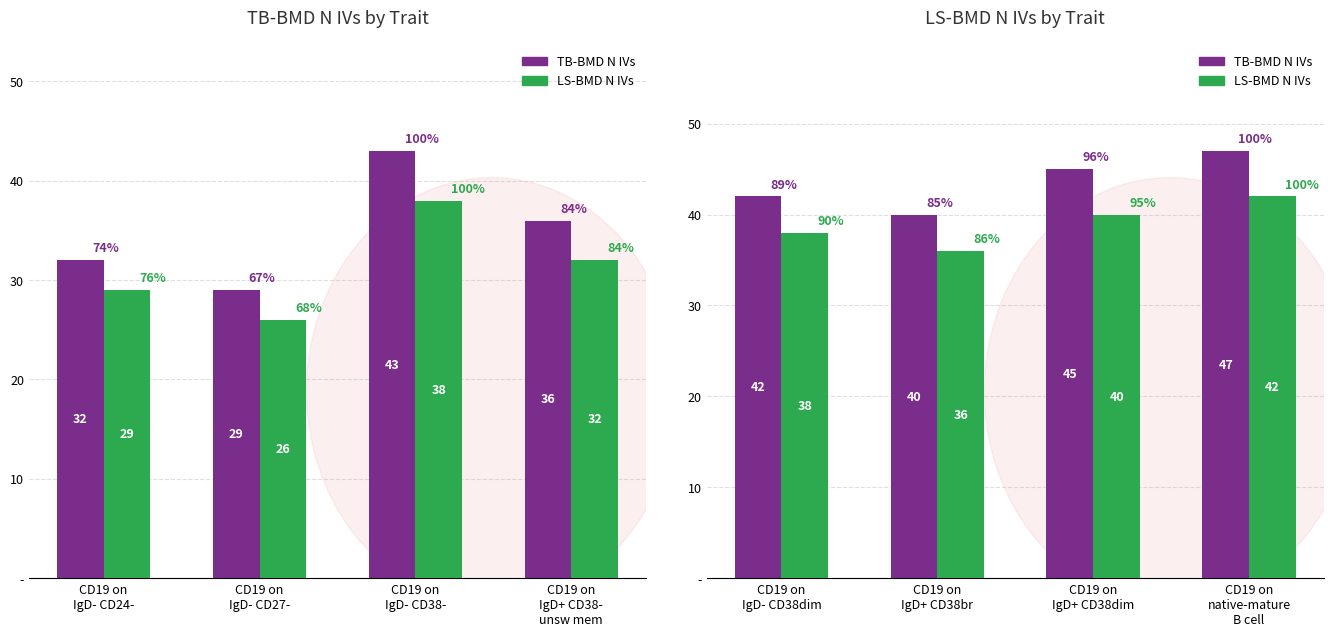

The LS-BMD N IVs series shows 62 at CD19 on IgD+ CD38dim. True or false?

False